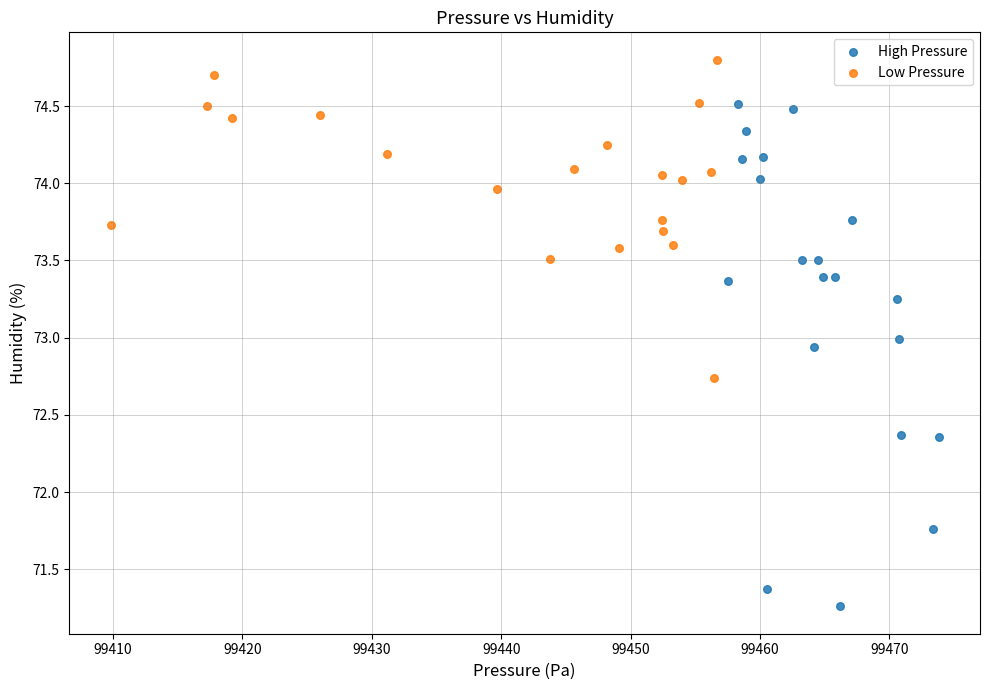

Which series has the largest Y range (max minus min)?

High Pressure